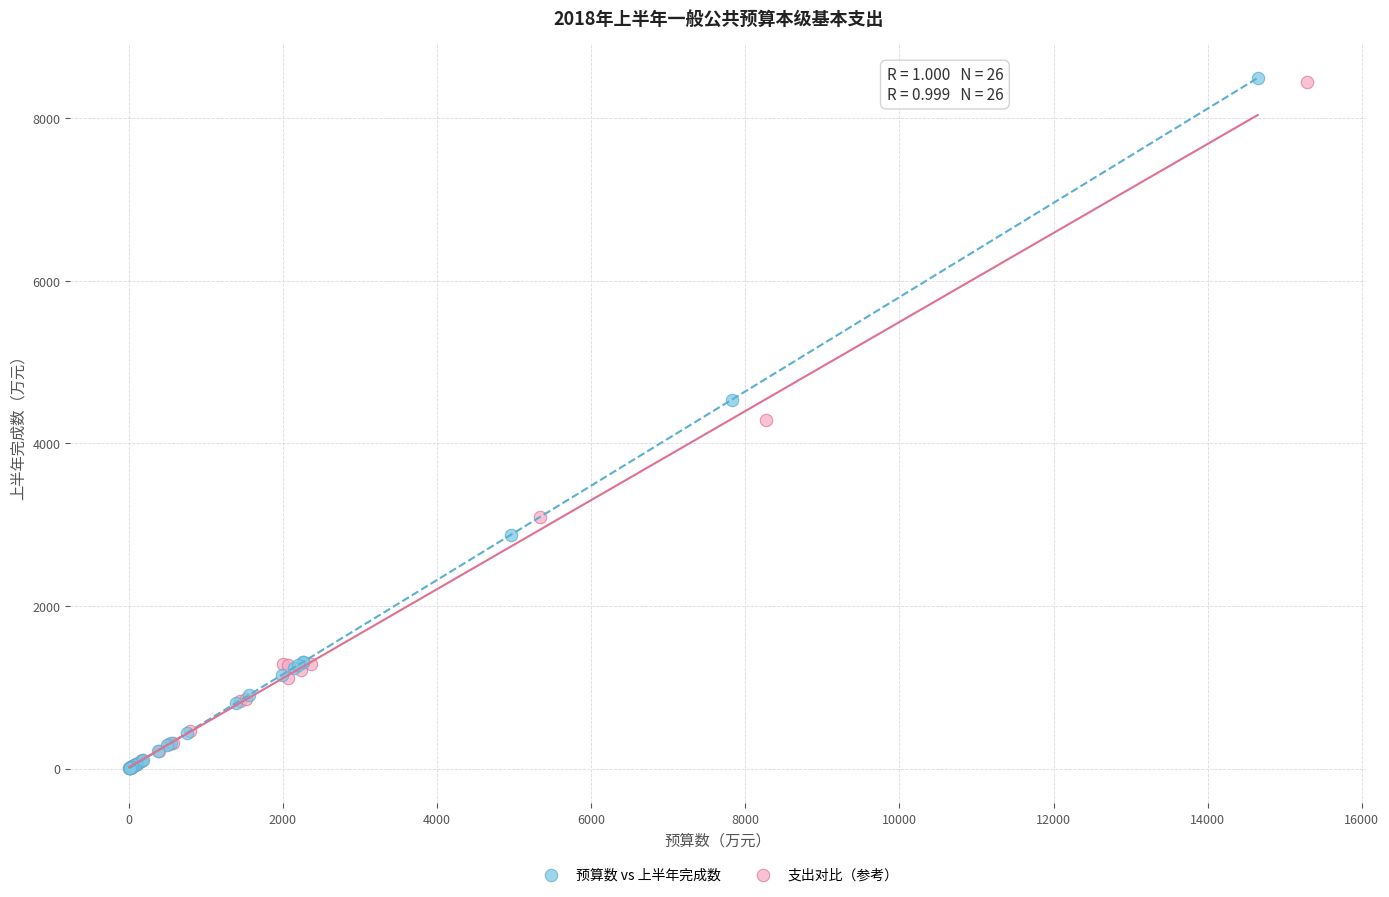

Which series has the widest spread of Y values?

预算数 vs 上半年完成数